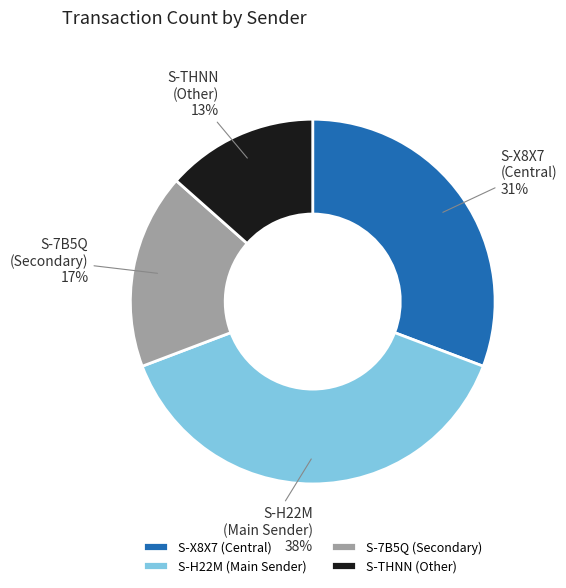

To the nearest percent, what is the average slice percentage?

25%